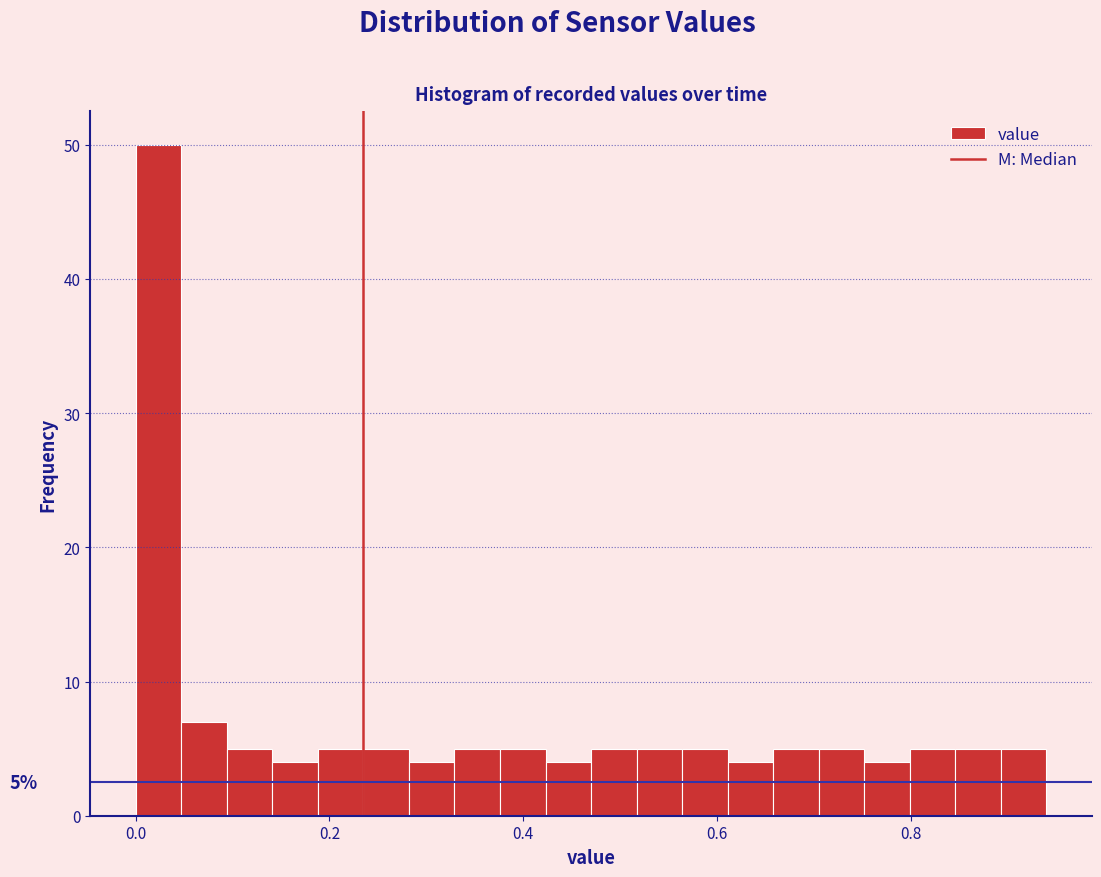

Around what value on the x-axis is the tallest bar? Give the approximate position of its centre, as read against the axis.

0.02